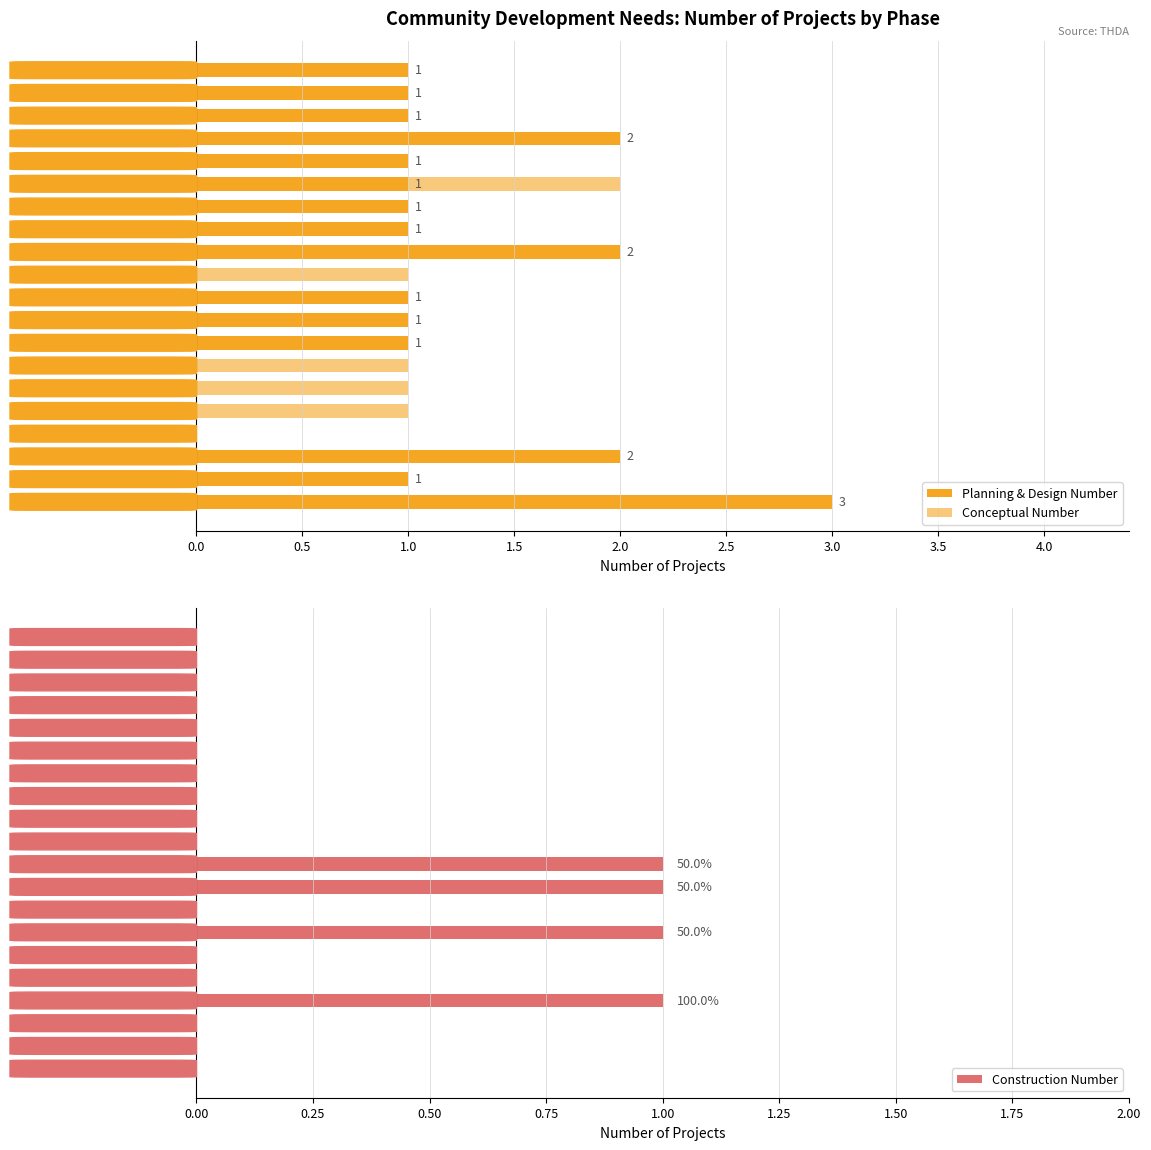

Count the number of categories in the chart.

20